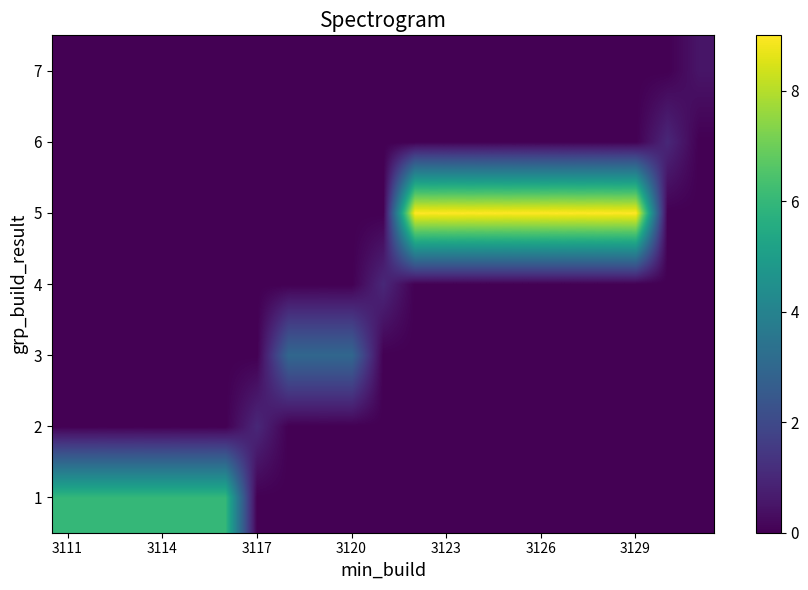

How many categories are shown in the chart?

21